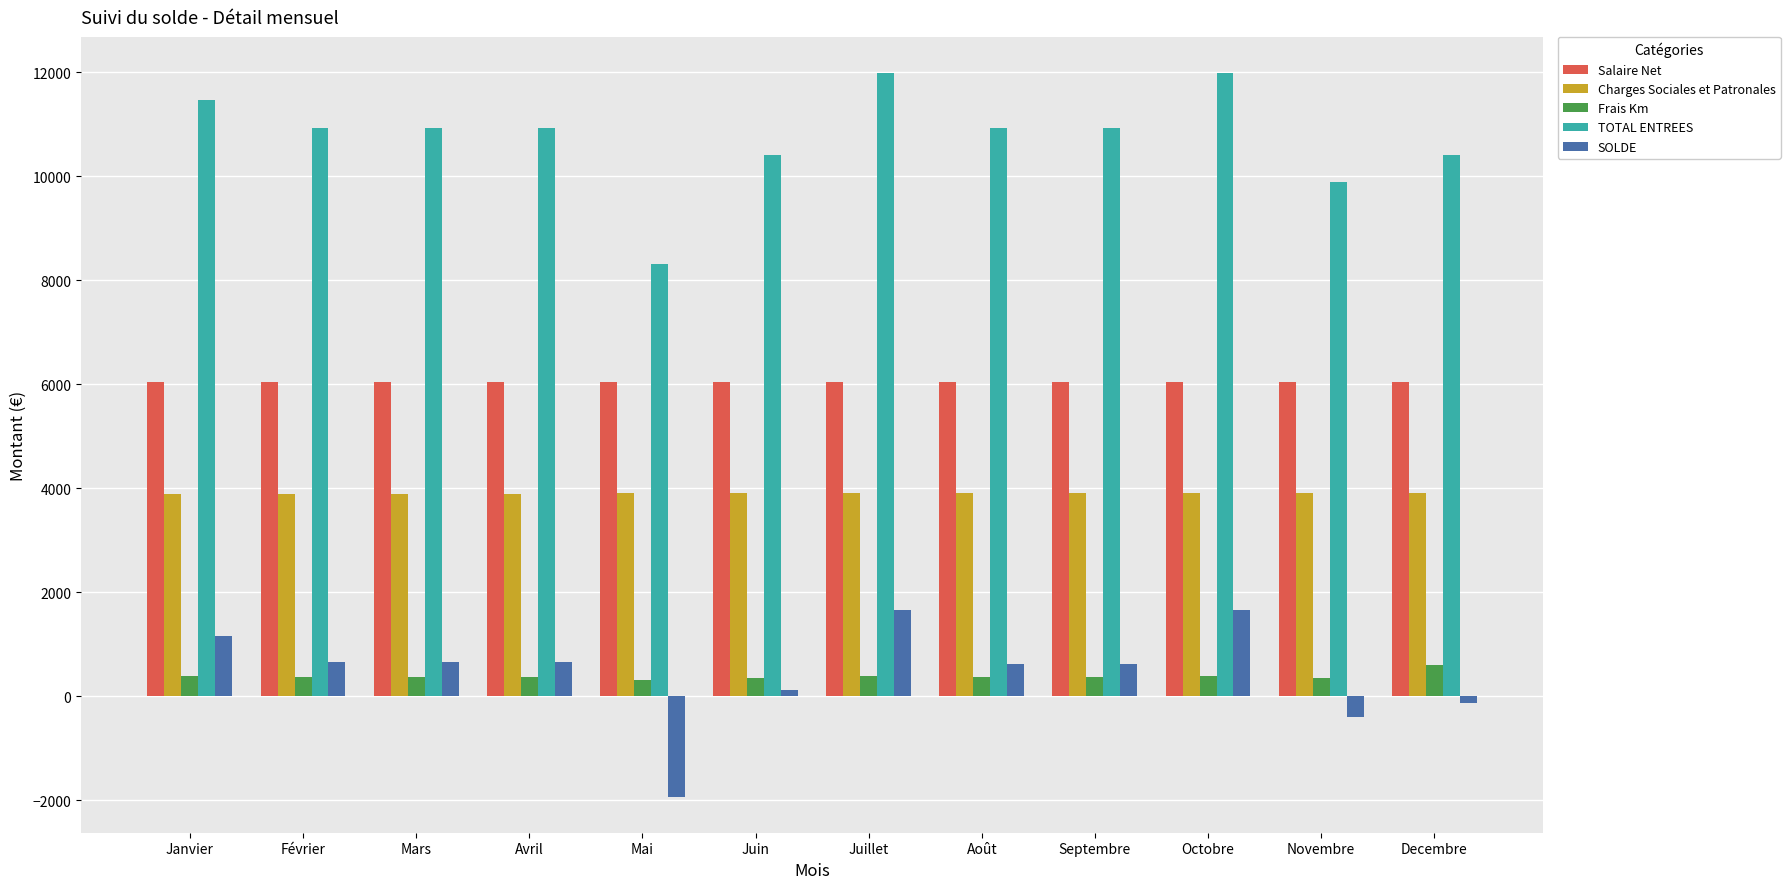

What are all the series names shown in the legend?

Salaire Net, Charges Sociales et Patronales, Frais Km, TOTAL ENTREES, SOLDE